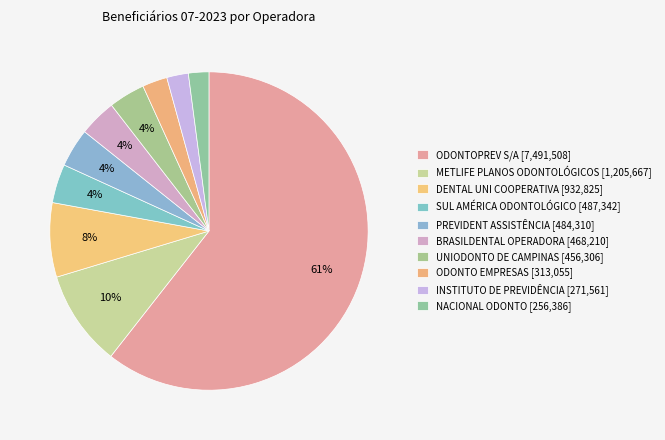

What is the change in value from PREVIDENT ASSISTÊNCIA to ODONTO EMPRESAS?

-171255